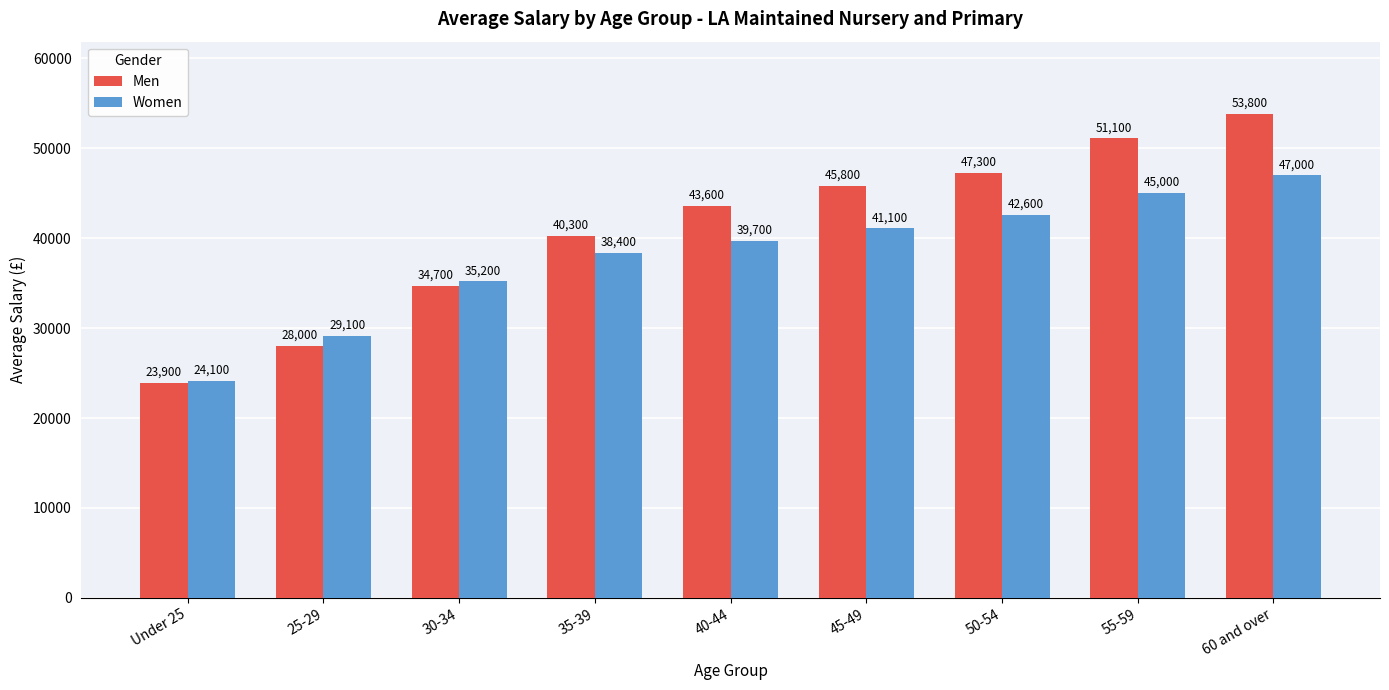

What is the maximum value for Men?

53800